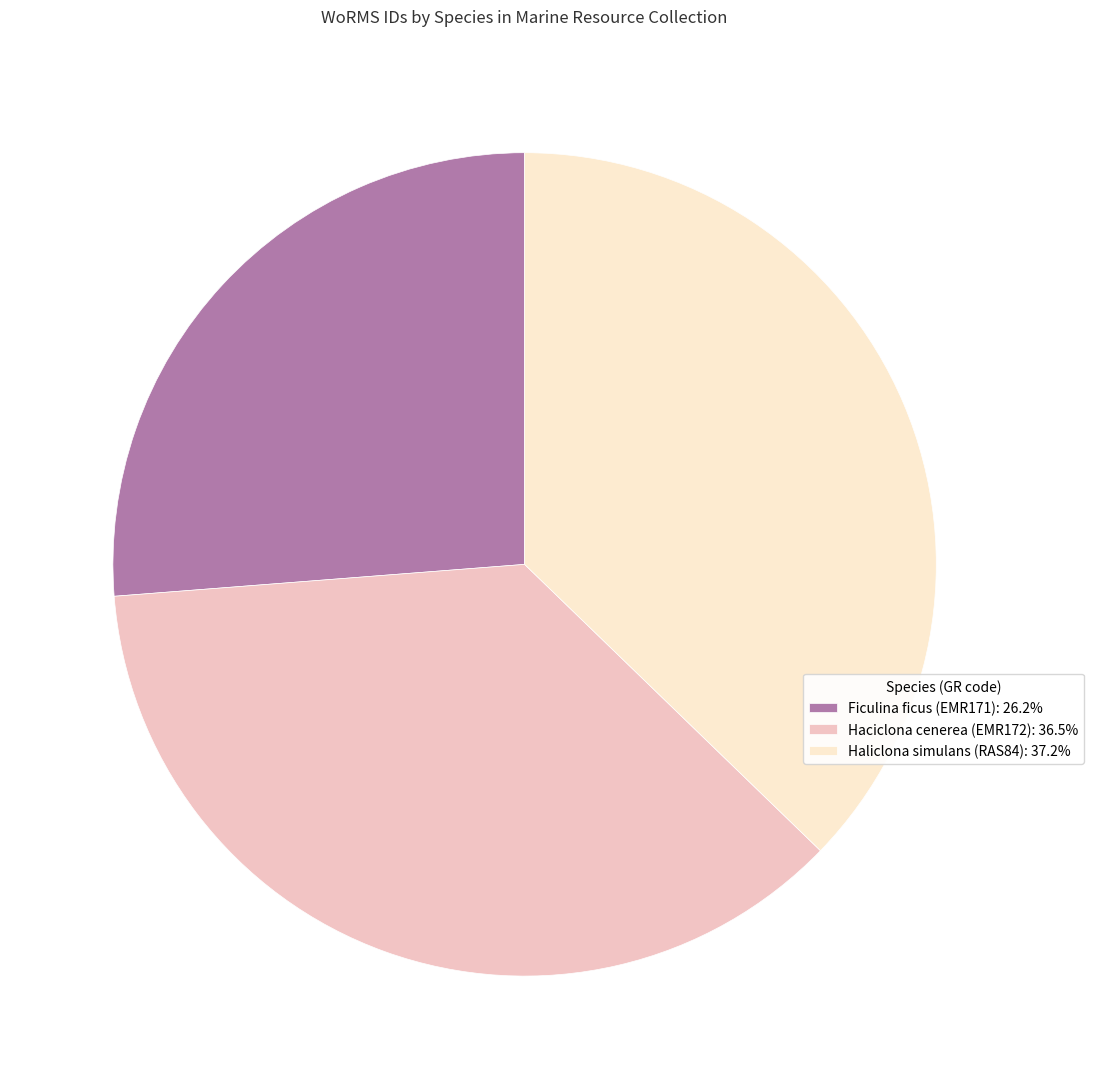

Is there any slice that represents more than half of the pie?

No